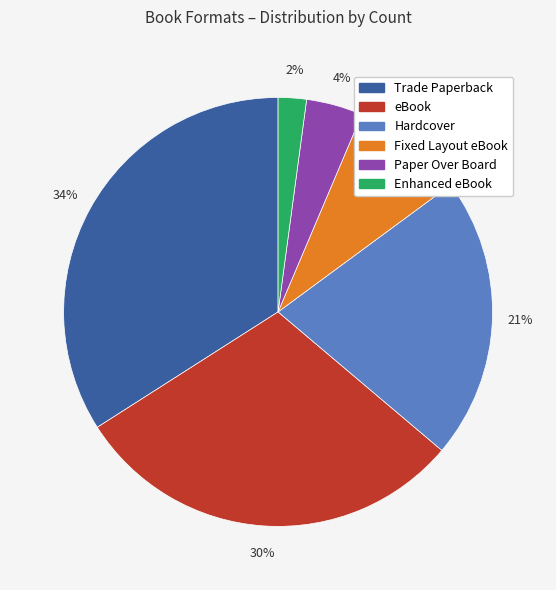

To the nearest percent, what percentage of the pie is eBook?

30%